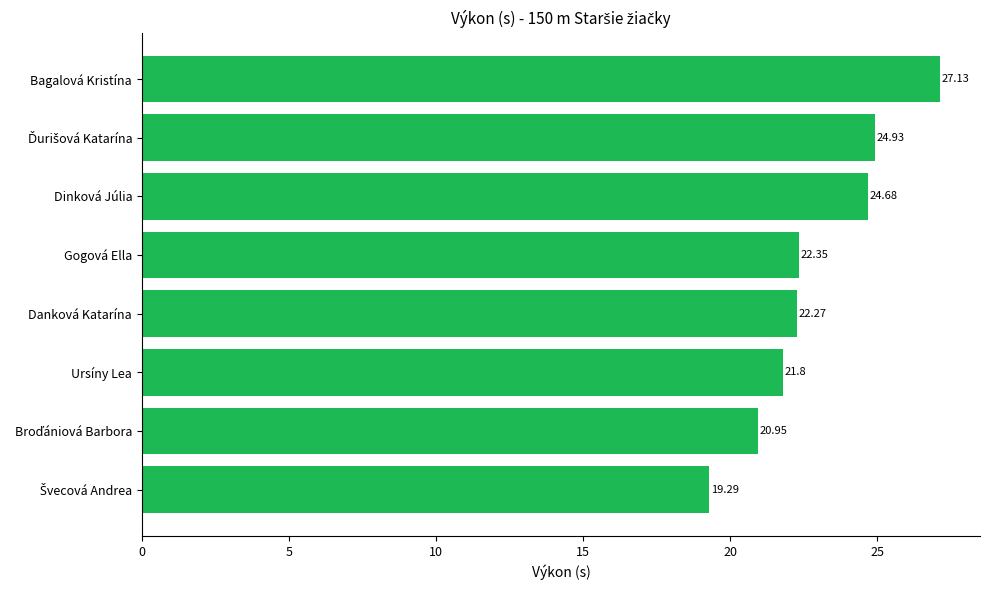

How many bars are there in total?

8